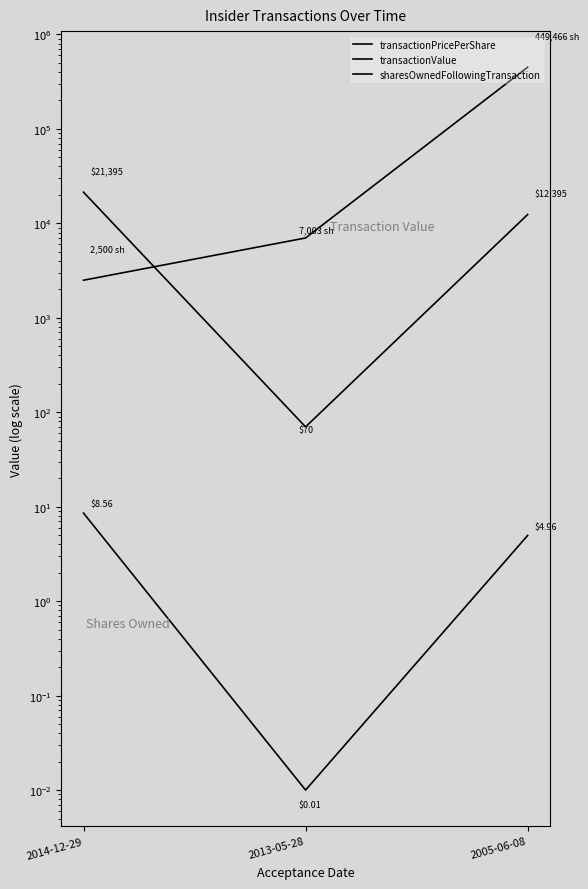

What position from the right is 2005-06-08?

1